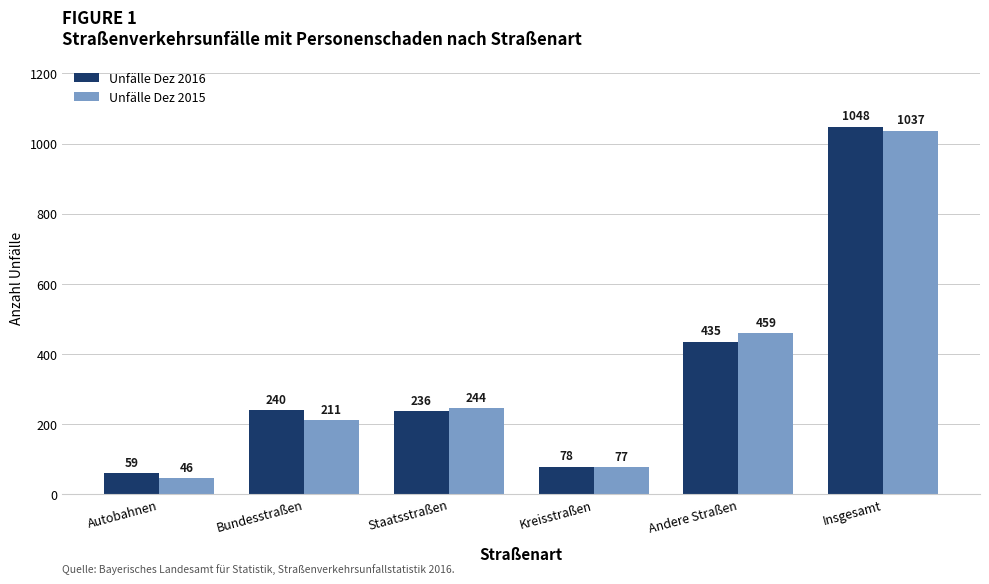

What is the average value of the Unfälle Dez 2016 series?

349